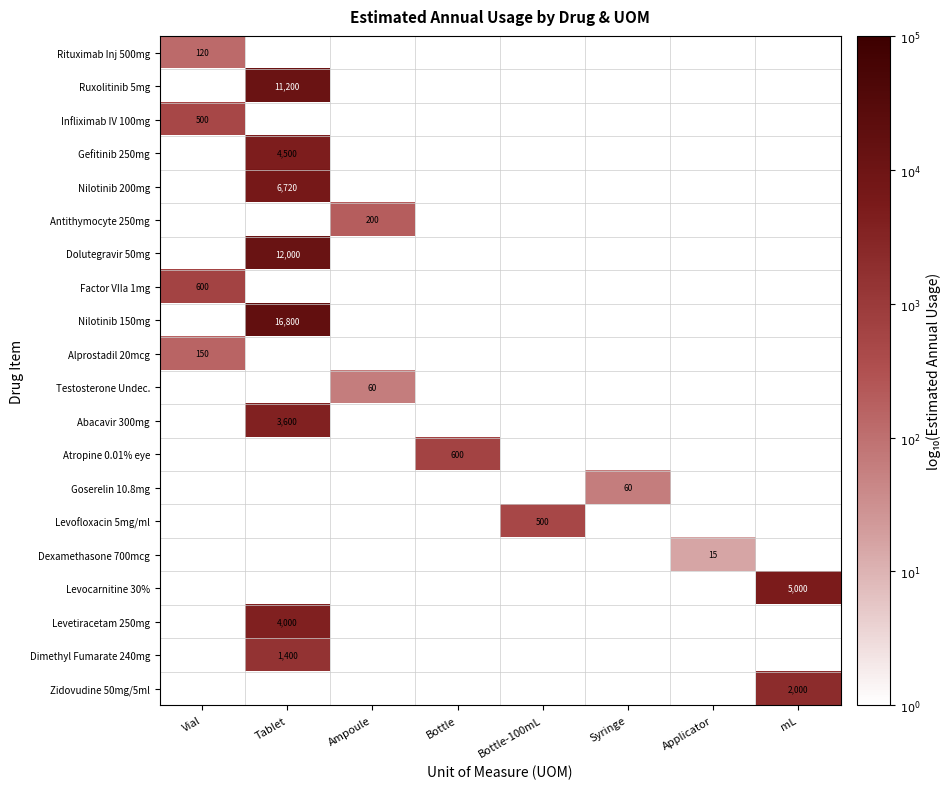

How many values in Dexamethasone 700mcg are above zero?

1